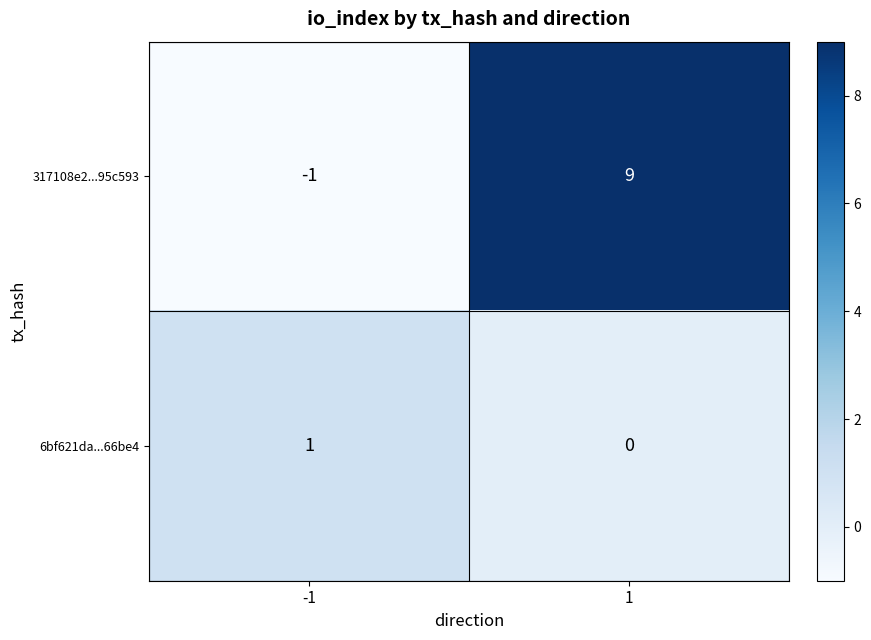

Reading left to right, transcribe all the data shown in this chart.

317108e2...95c593: -1=-1	1=9
6bf621da...66be4: -1=1	1=0